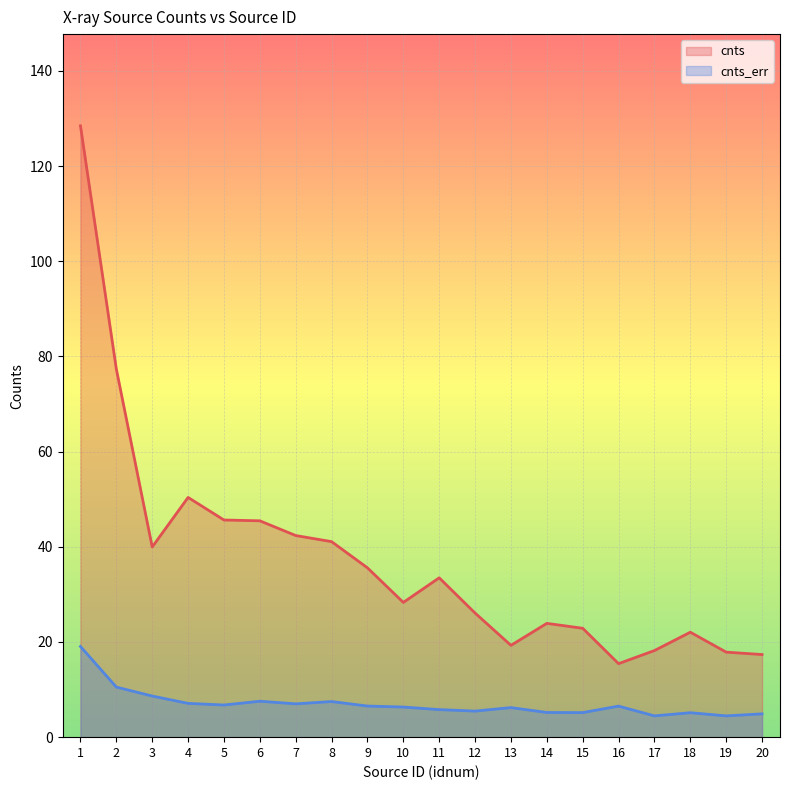

What is the approximate value of cnts_err at 7?

7.0